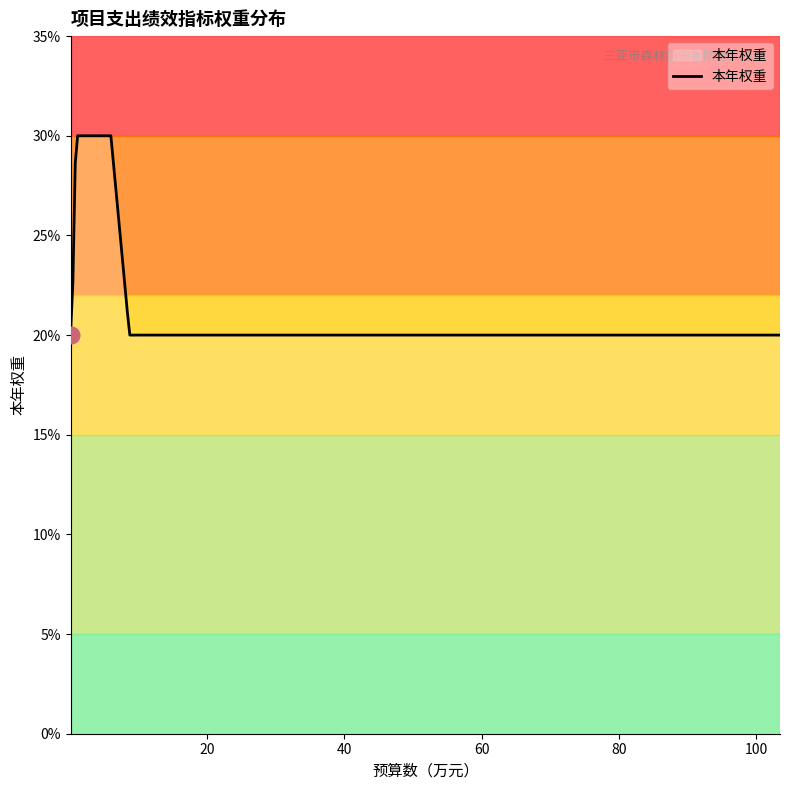

What is the difference between the maximum and minimum values?

10.0